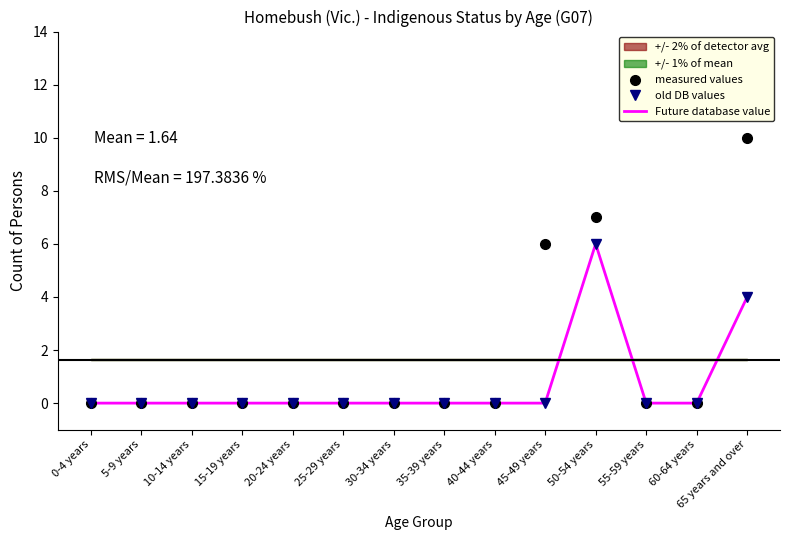

List the labels in order of Future database value value, largest first.

50-54 years, 65 years and over, 0-4 years, 5-9 years, 10-14 years, 15-19 years, 20-24 years, 25-29 years, 30-34 years, 35-39 years, 40-44 years, 45-49 years, 55-59 years, 60-64 years